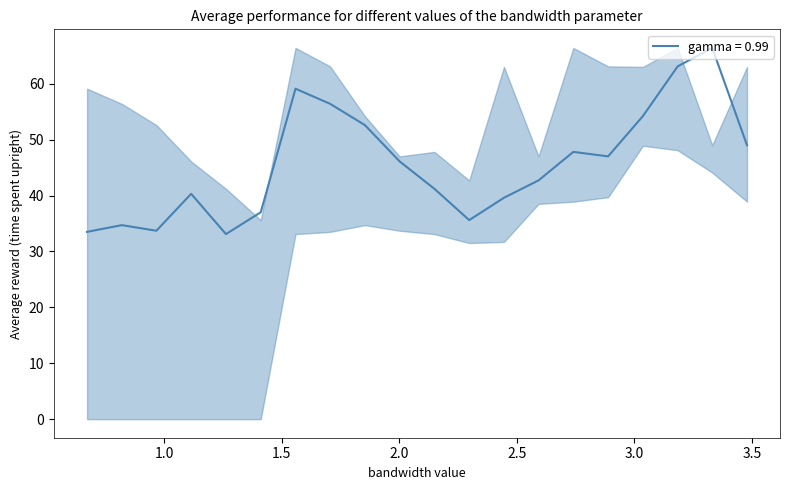

What is the difference between the maximum and minimum values?

33.3